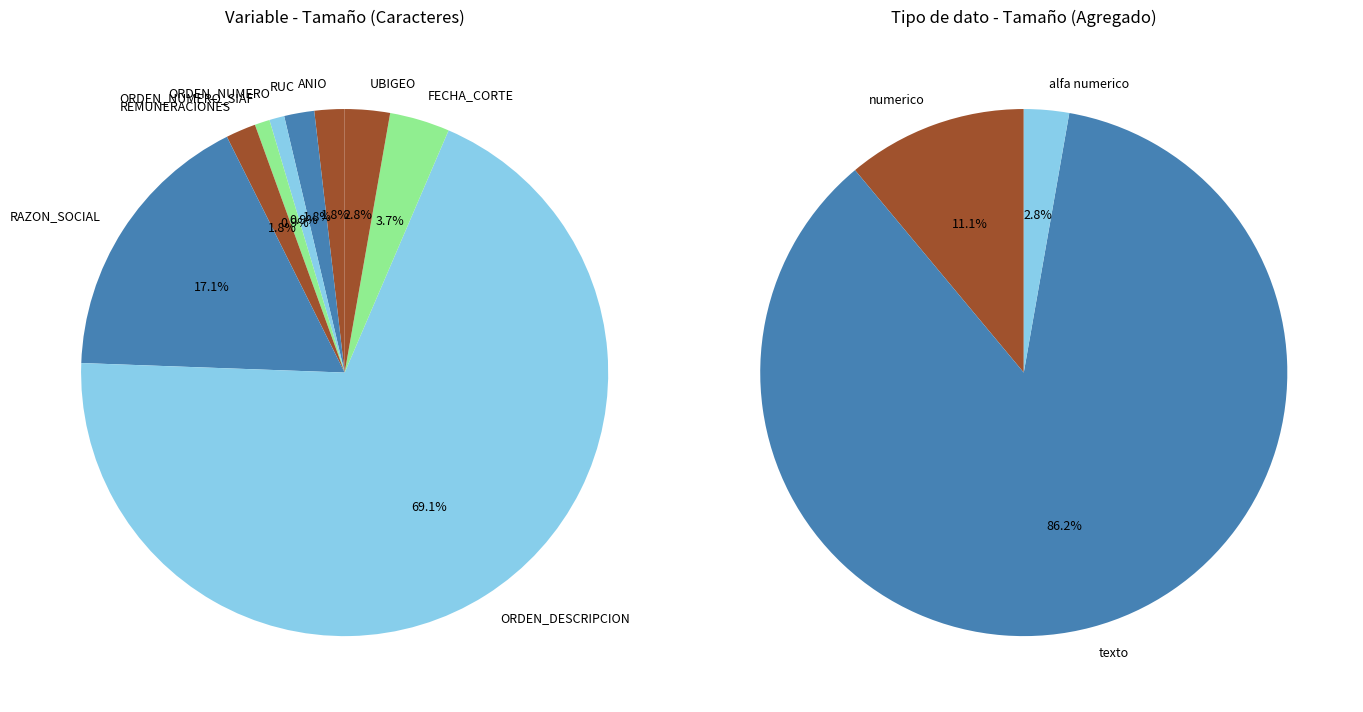

How many slices are in this pie chart?

9